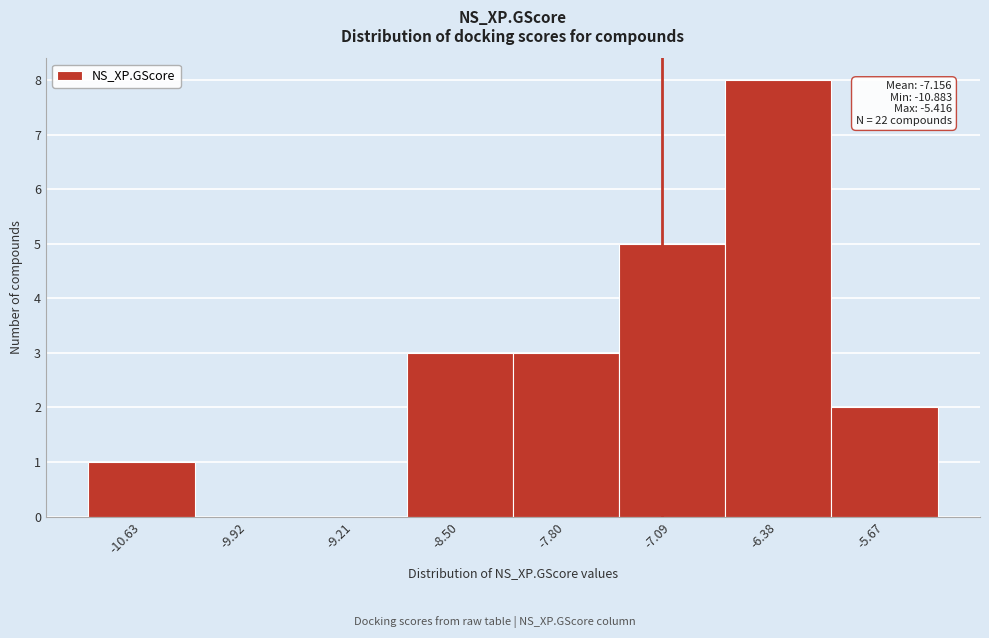

Which range on the x-axis has the tallest bar?

-6.7 to -6.0